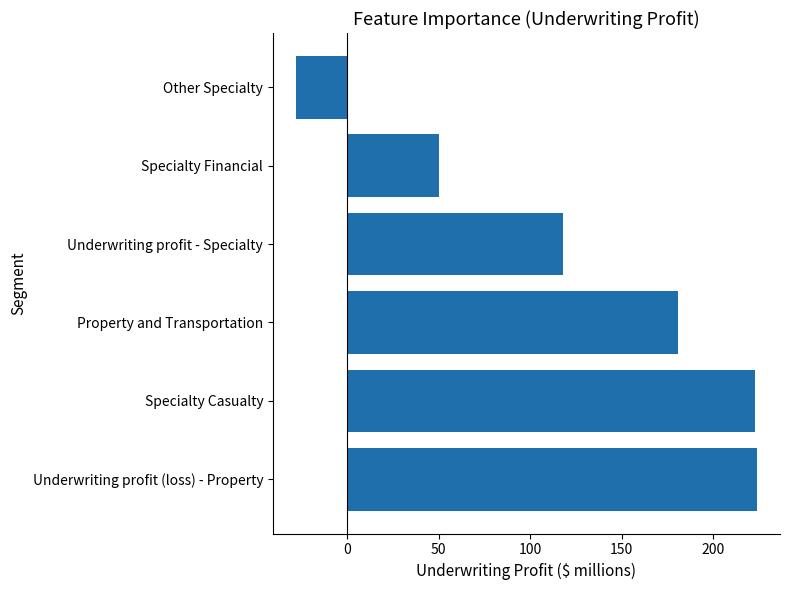

What is the change in value from Property and Transportation to Underwriting profit - Specialty?

-63